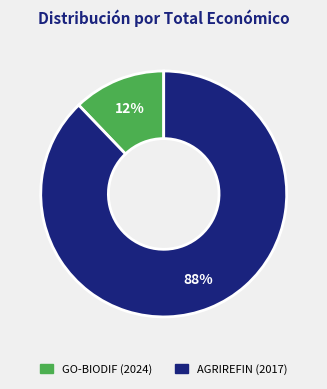

Is it true that GO-BIODIF (2024) is 5% of the pie?

False